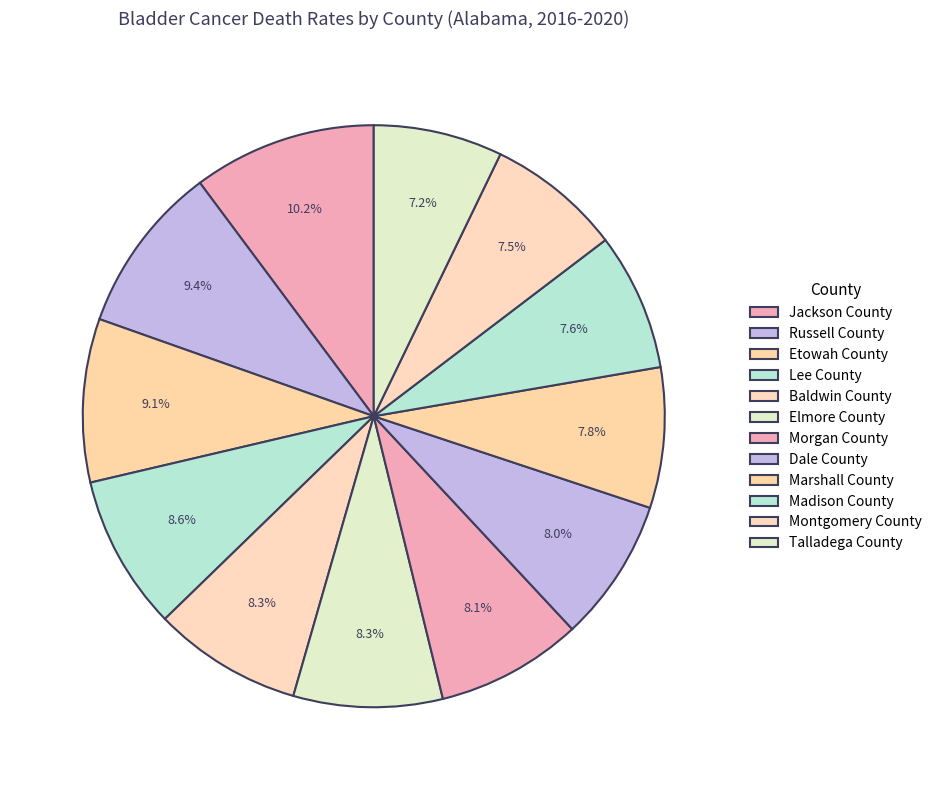

To the nearest percent, what is the average slice percentage?

8%